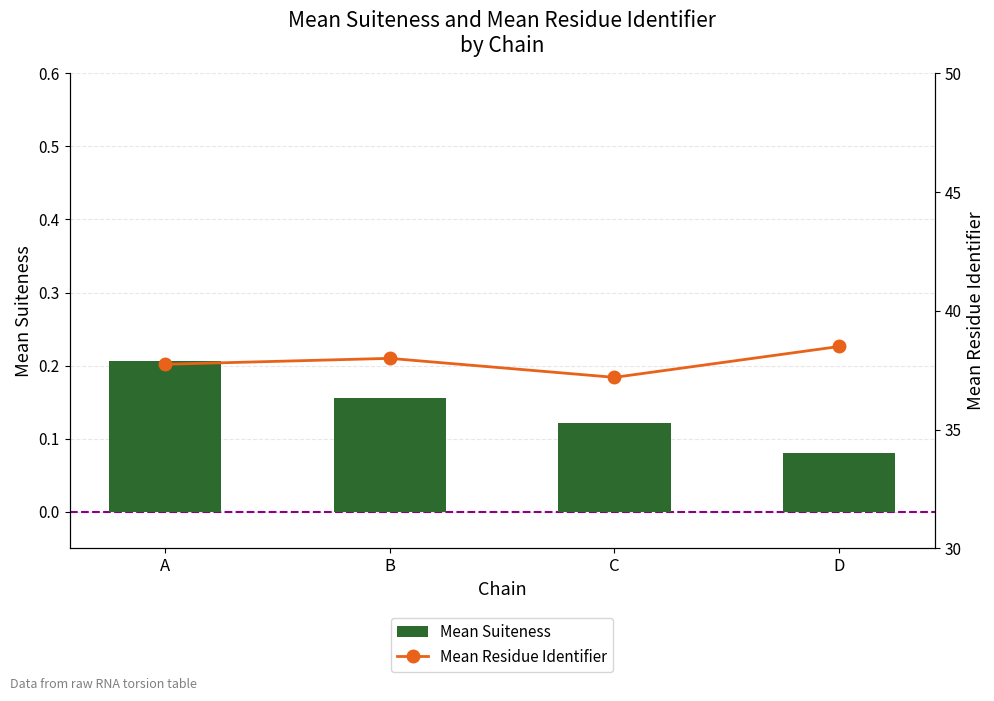

Does the chart contain stacked bars?

No